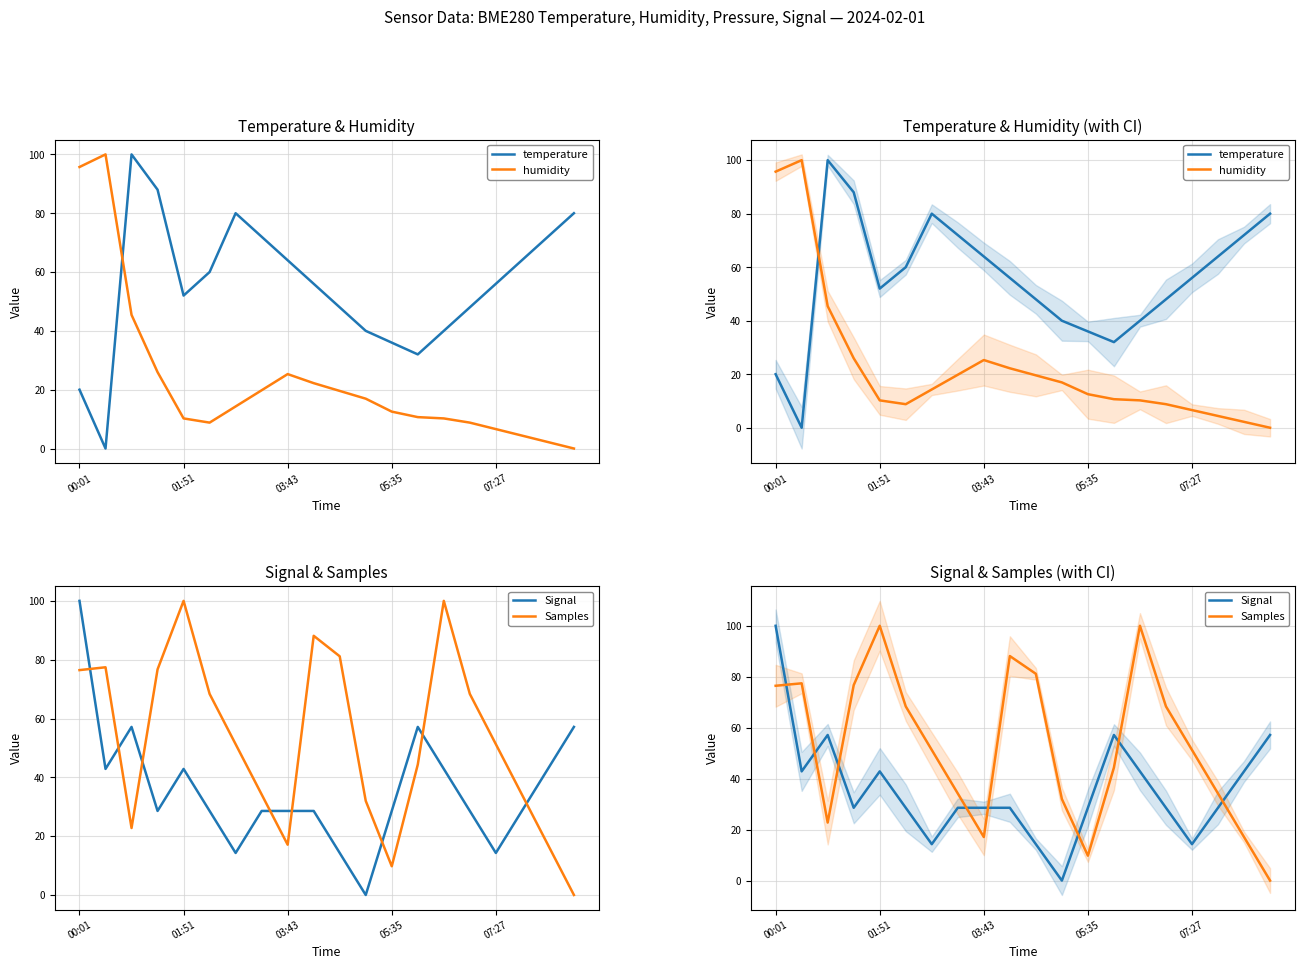

Between 12 and 11, which is larger?

11